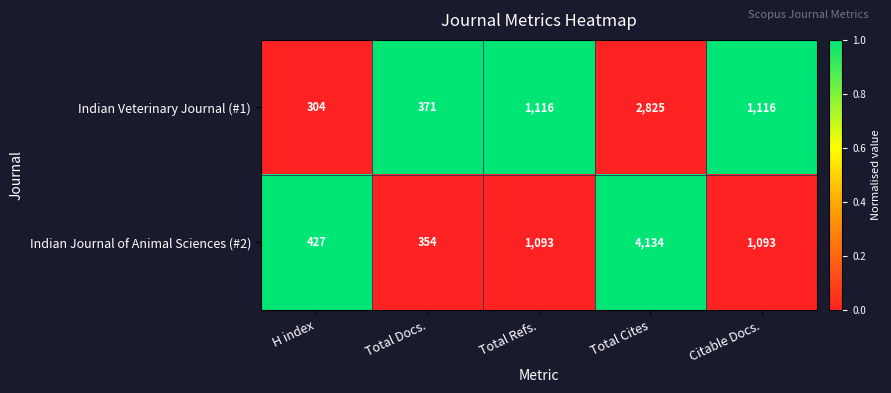

Count the number of categories in the chart.

5